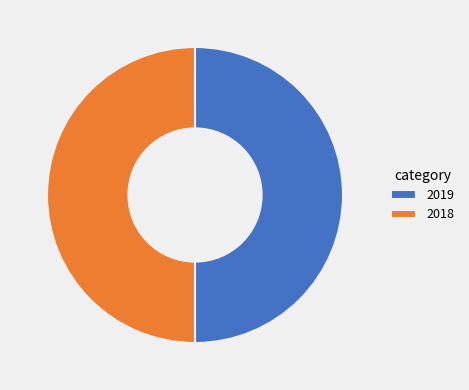

Approximately how many times larger is the value at 2019 compared to 2018?

1.0